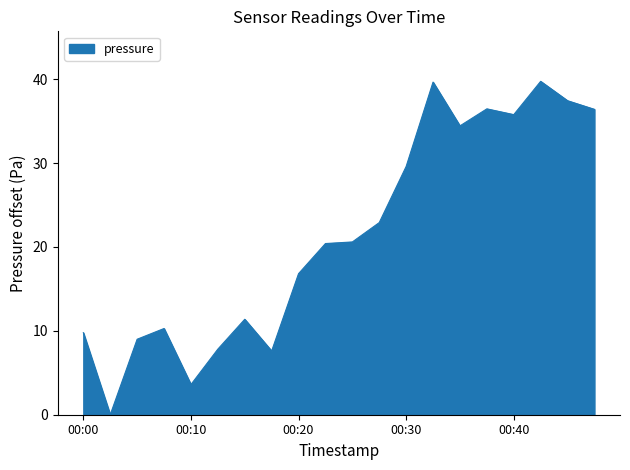

What is the greatest value displayed?

39.8